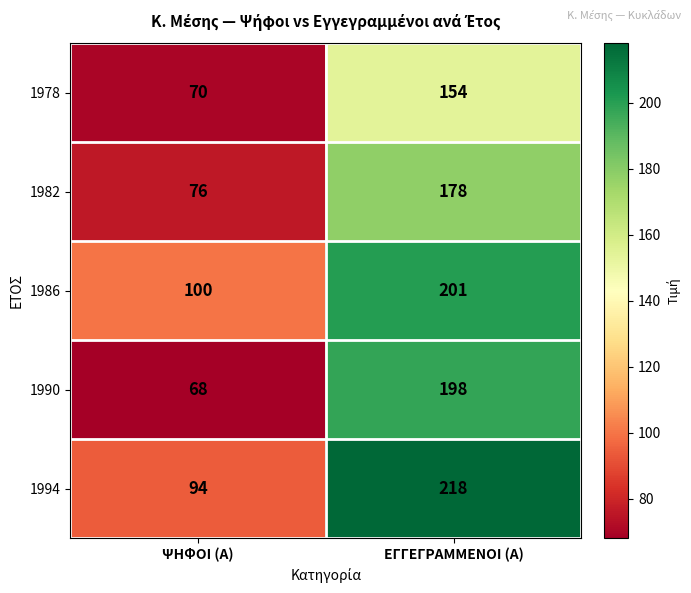

Reading left to right, list all the values displayed in this chart.

1978: ΨΗΦΟΙ (Α)=70	ΕΓΓΕΓΡΑΜΜΕΝΟΙ (Α)=154
1982: ΨΗΦΟΙ (Α)=76	ΕΓΓΕΓΡΑΜΜΕΝΟΙ (Α)=178
1986: ΨΗΦΟΙ (Α)=100	ΕΓΓΕΓΡΑΜΜΕΝΟΙ (Α)=201
1990: ΨΗΦΟΙ (Α)=68	ΕΓΓΕΓΡΑΜΜΕΝΟΙ (Α)=198
1994: ΨΗΦΟΙ (Α)=94	ΕΓΓΕΓΡΑΜΜΕΝΟΙ (Α)=218